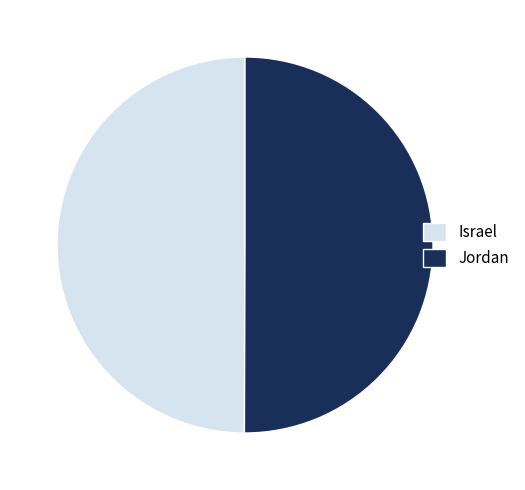

Do Israel and Jordan together represent more than half of the pie?

Yes